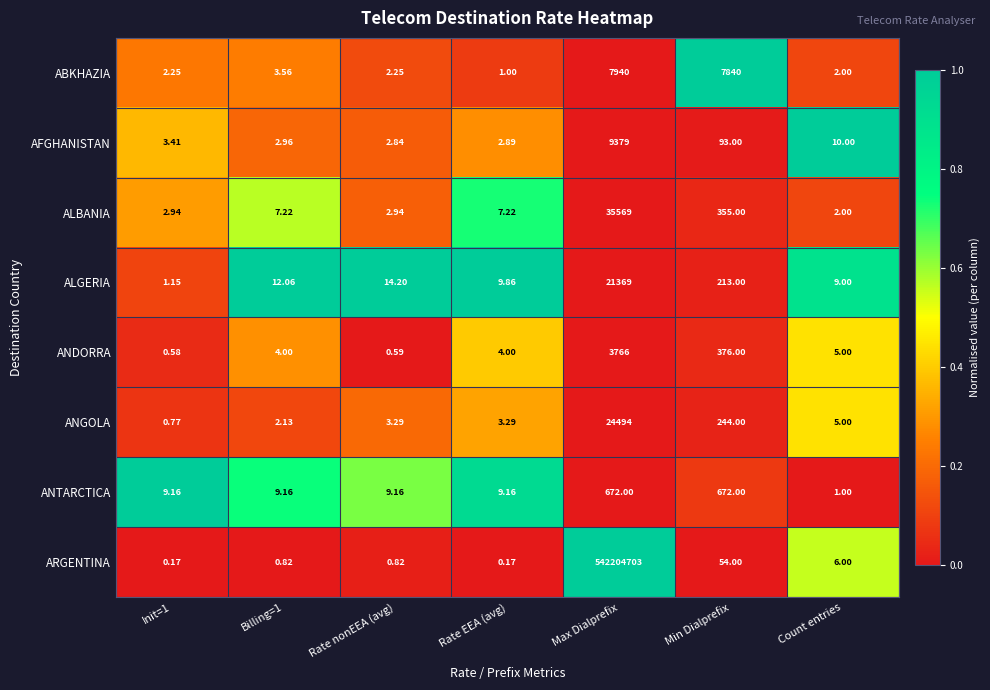

Which category has the highest value across all series?

Max Dialprefix